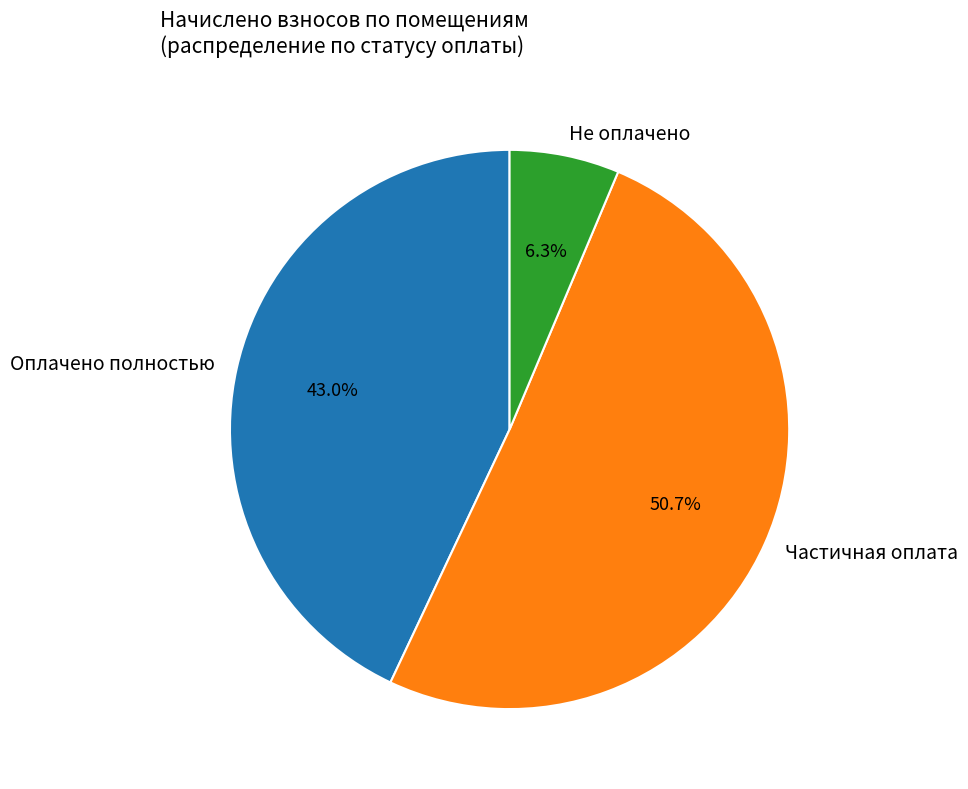

Does Частичная оплата account for over 50% of the chart?

Yes